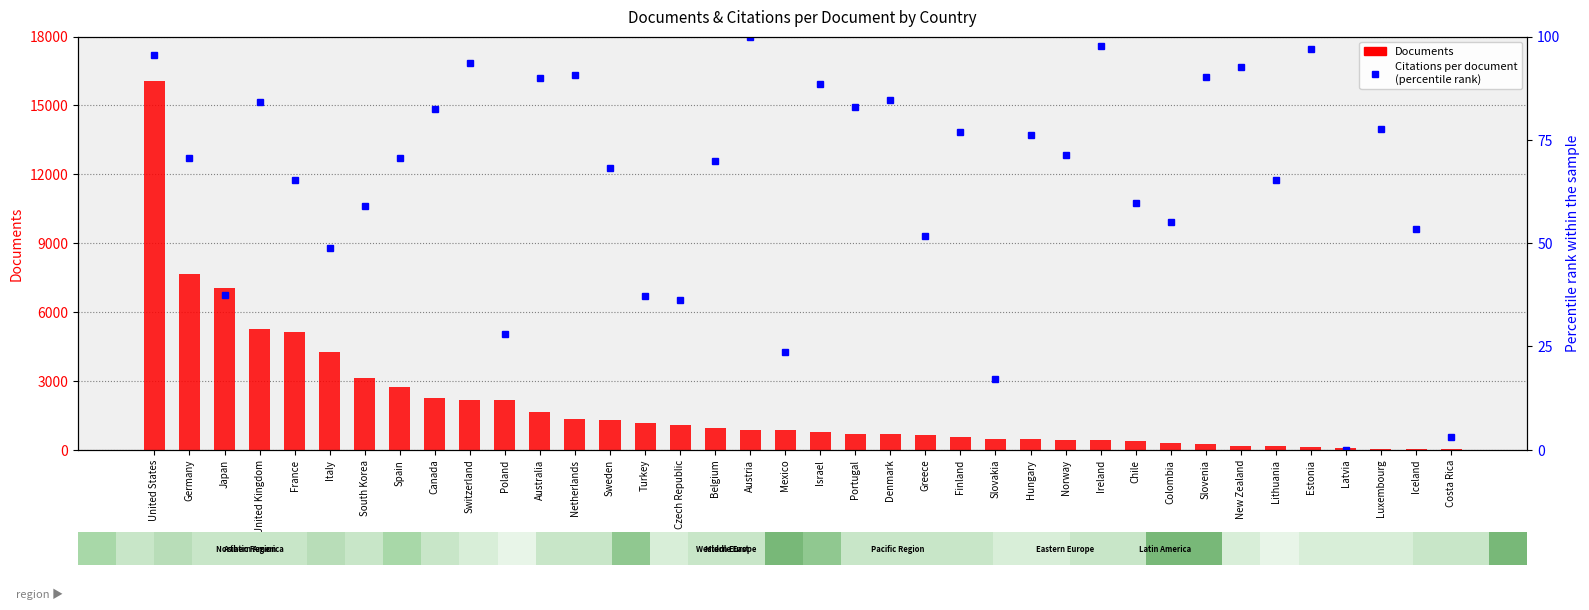

What are all the series names shown in the legend?

Documents, Citations per document (percentile rank)